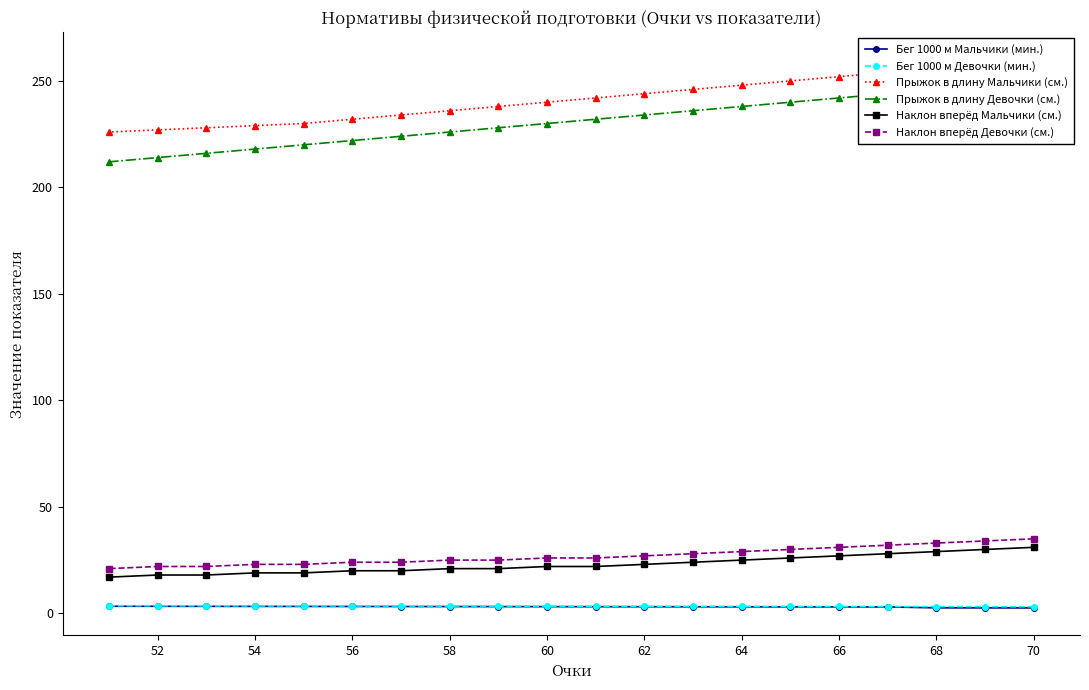

Is it true that Бег 1000 м Мальчики (мин.) equals 2.5 at 70?

True